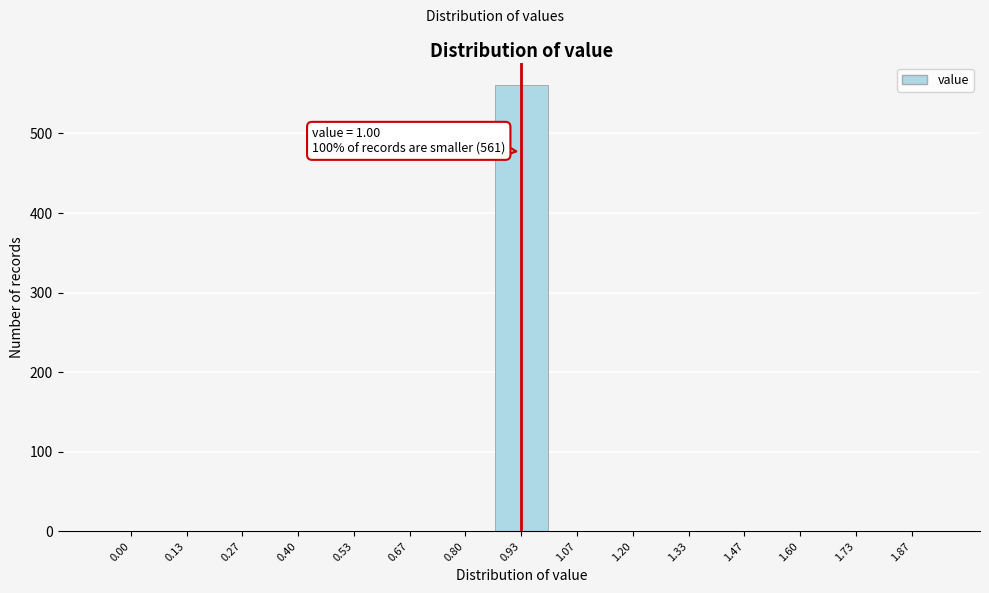

Reading left to right, extract all data points from this chart.

0.00=0	0.13=0	0.27=0	0.40=0	0.53=0	0.67=0	0.80=0	0.93=561	1.07=0	1.20=0	1.33=0	1.47=0	1.60=0	1.73=0	1.87=0